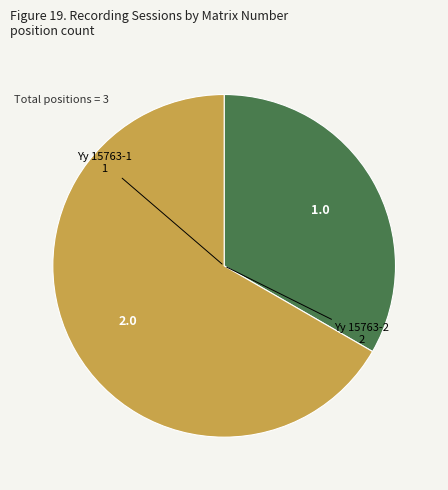

Rank the categories by value from lowest to highest.

Yy 15763-1, Yy 15763-2